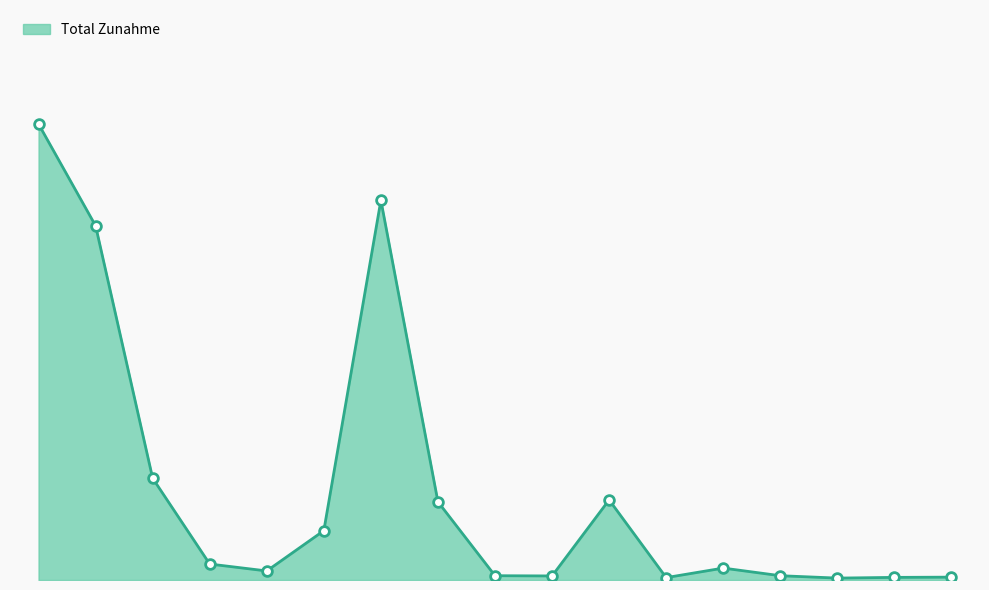

Does the chart display data point markers on the line(s)?

No